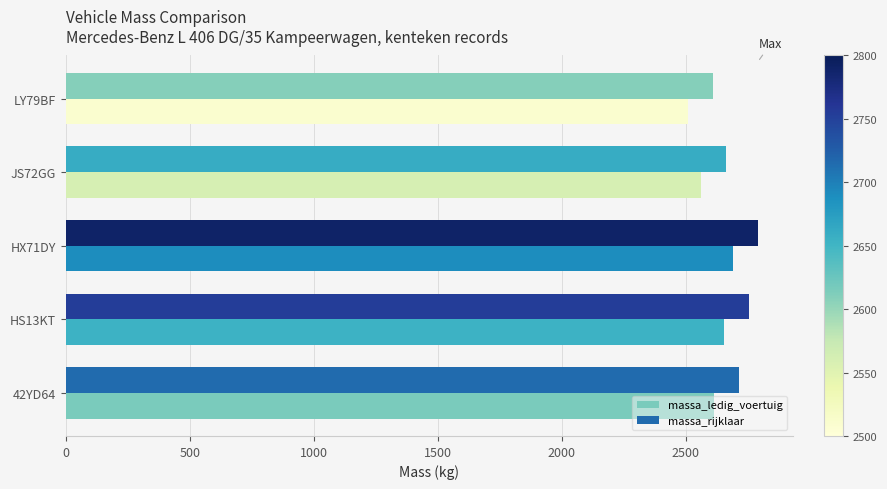

What is the sum of the massa_rijklaar values at HS13KT and LY79BF?

5364